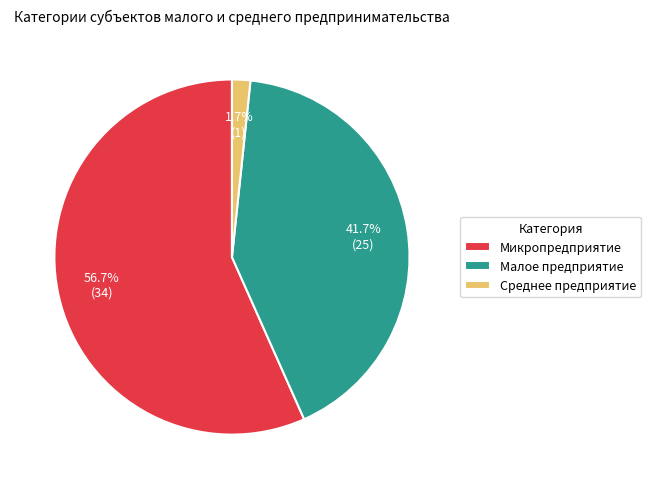

To the nearest percent, what is the average slice percentage?

33%